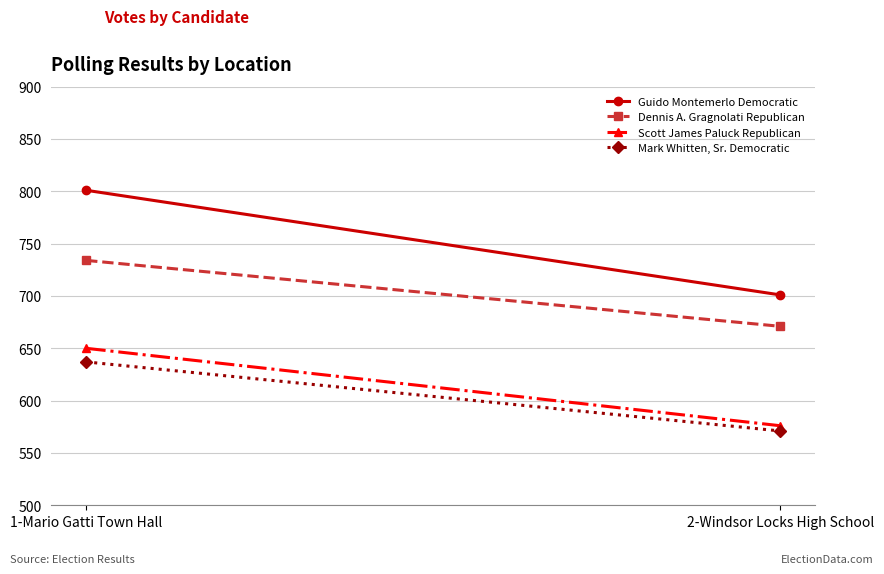

Rank the series by their maximum value, from highest to lowest.

Guido Montemerlo Democratic, Dennis A. Gragnolati Republican, Scott James Paluck Republican, Mark Whitten, Sr. Democratic